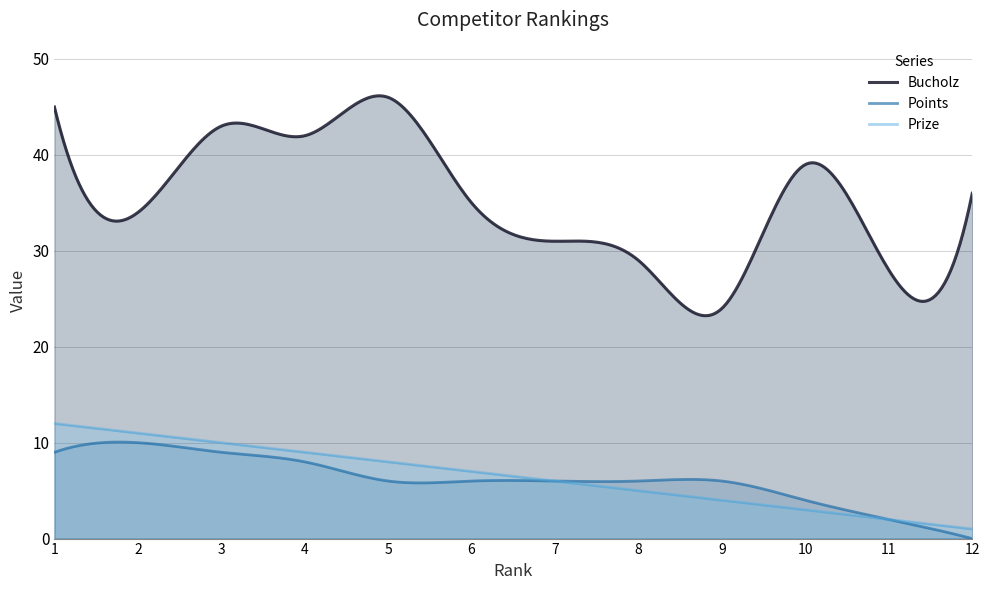

What is the value of the Points point at the 3rd from the left?

9